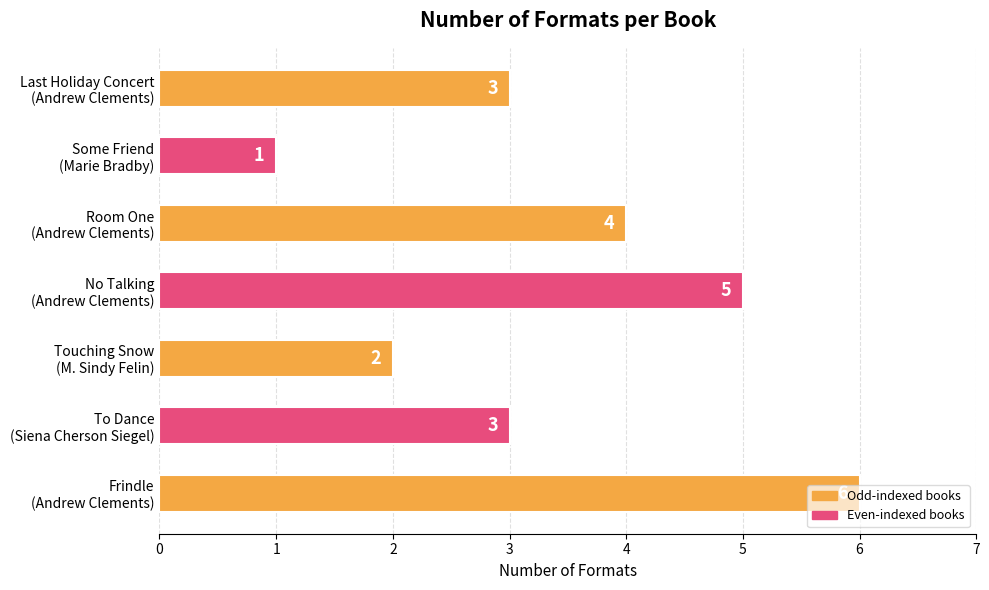

What is the sum of all values?

24